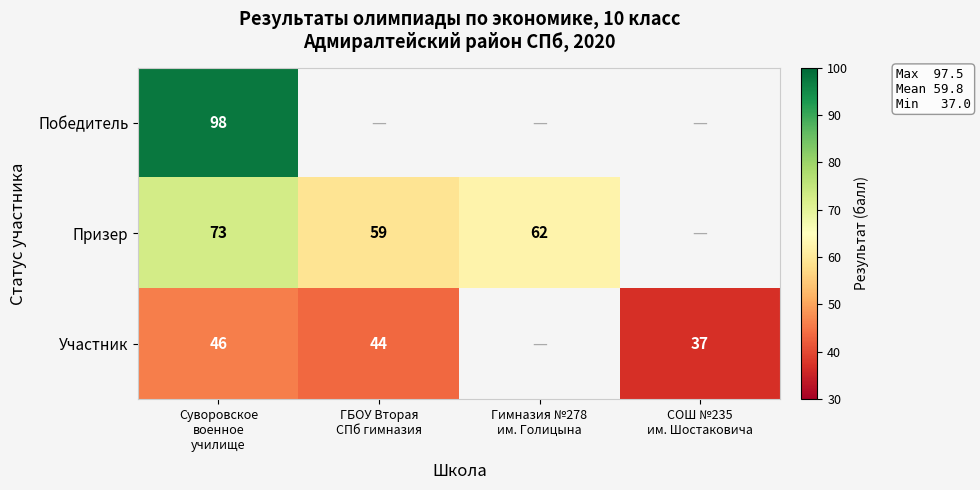

List the series in order of their overall mean, highest first.

Победитель, Призер, Участник